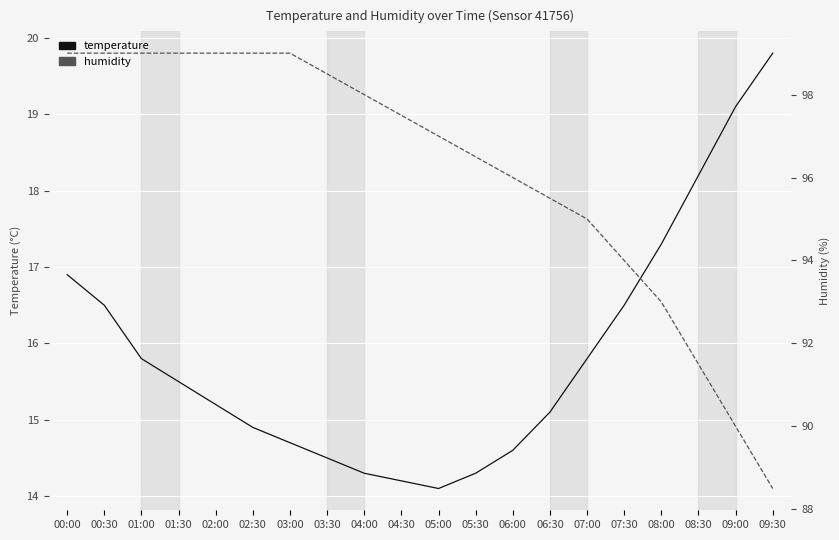

What is the label of the 20th point from the left?

09:30